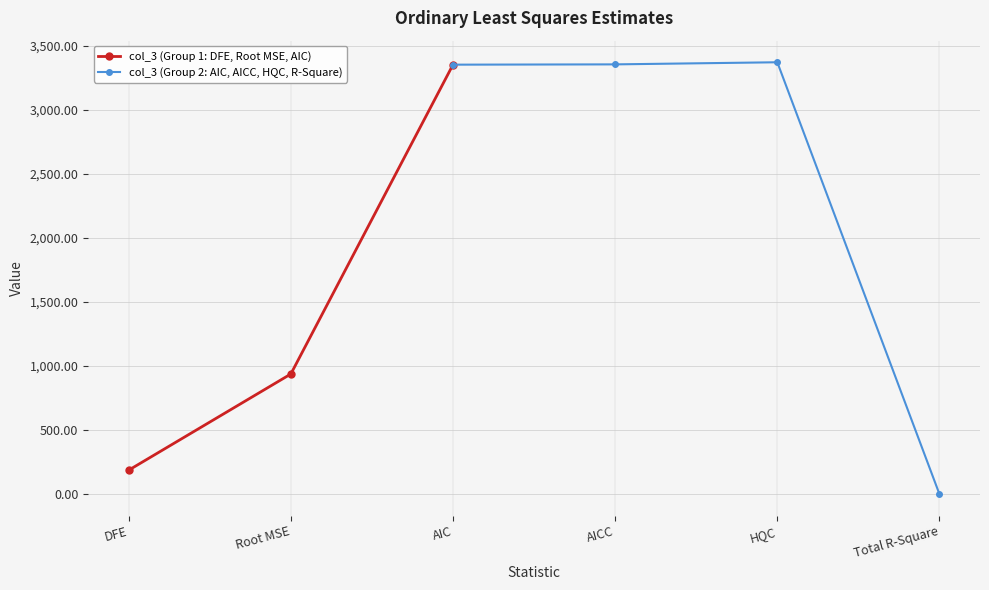

At which label is the value closest to 1685?

Root MSE